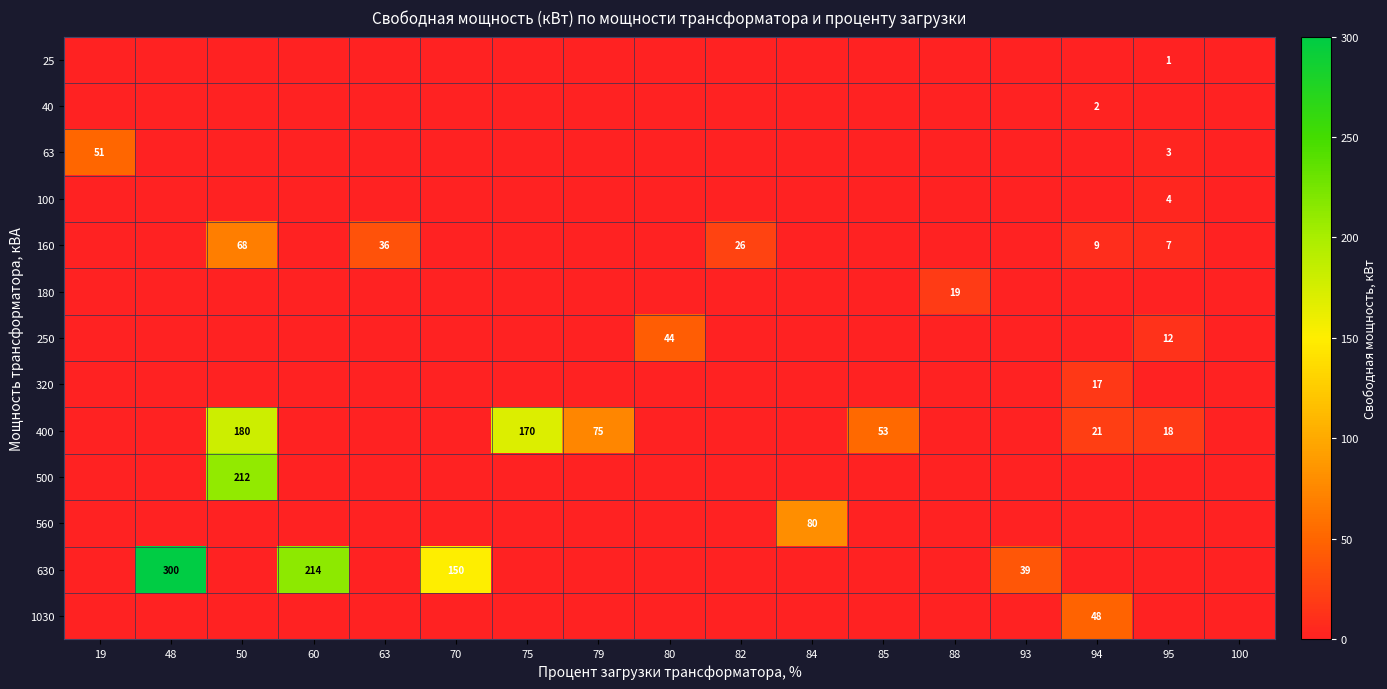

What is the spread (max minus min) of values at 93?

39.2